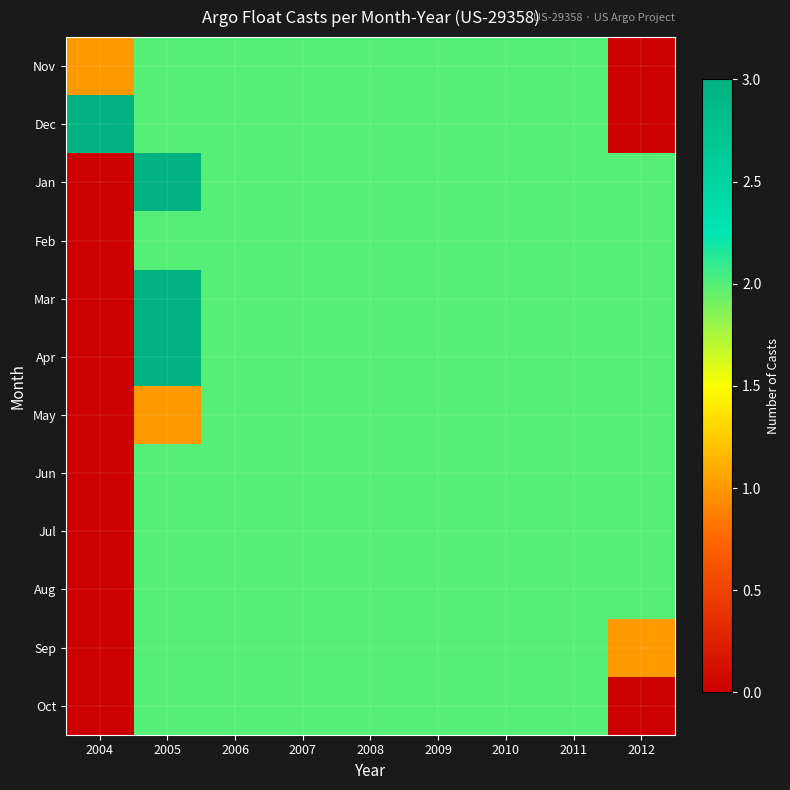

Reading left to right, list all the values displayed in this chart.

Nov: 2004=1	2005=2	2006=2	2007=2	2008=2	2009=2	2010=2	2011=2	2012=0
Dec: 2004=3	2005=2	2006=2	2007=2	2008=2	2009=2	2010=2	2011=2	2012=0
Jan: 2004=0	2005=3	2006=2	2007=2	2008=2	2009=2	2010=2	2011=2	2012=2
Feb: 2004=0	2005=2	2006=2	2007=2	2008=2	2009=2	2010=2	2011=2	2012=2
Mar: 2004=0	2005=3	2006=2	2007=2	2008=2	2009=2	2010=2	2011=2	2012=2
Apr: 2004=0	2005=3	2006=2	2007=2	2008=2	2009=2	2010=2	2011=2	2012=2
May: 2004=0	2005=1	2006=2	2007=2	2008=2	2009=2	2010=2	2011=2	2012=2
Jun: 2004=0	2005=2	2006=2	2007=2	2008=2	2009=2	2010=2	2011=2	2012=2
Jul: 2004=0	2005=2	2006=2	2007=2	2008=2	2009=2	2010=2	2011=2	2012=2
Aug: 2004=0	2005=2	2006=2	2007=2	2008=2	2009=2	2010=2	2011=2	2012=2
Sep: 2004=0	2005=2	2006=2	2007=2	2008=2	2009=2	2010=2	2011=2	2012=1
Oct: 2004=0	2005=2	2006=2	2007=2	2008=2	2009=2	2010=2	2011=2	2012=0